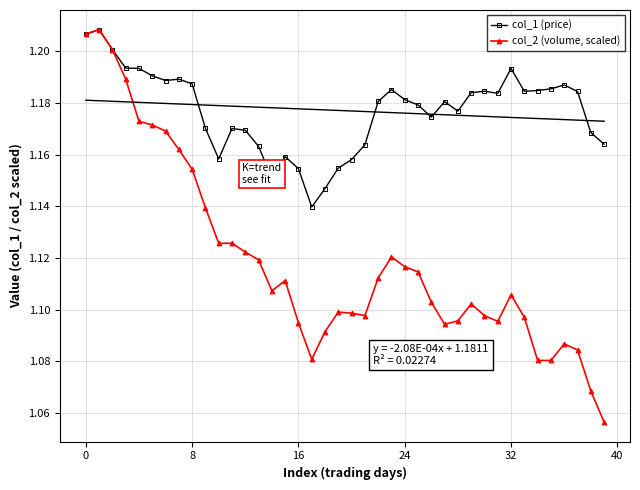

True or false: col_1 (price) and col_2 (volume, scaled) cross at least once.

False